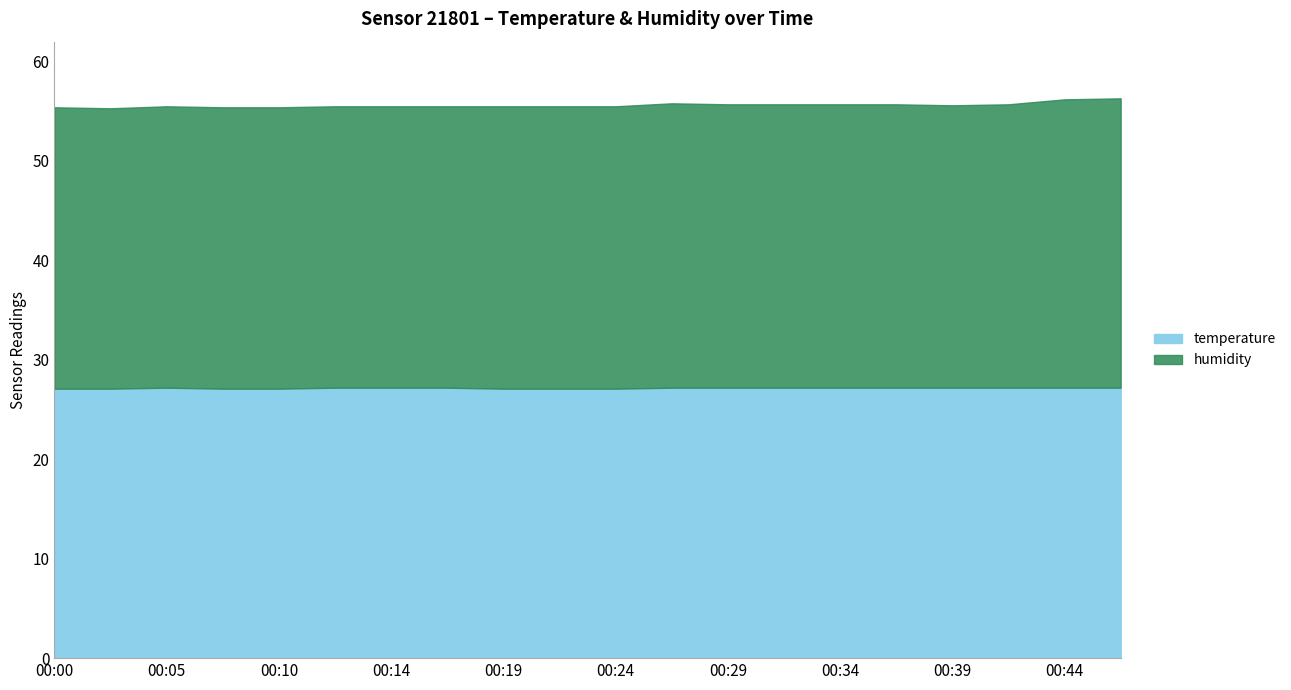

True or false: humidity and temperature cross at least once.

False